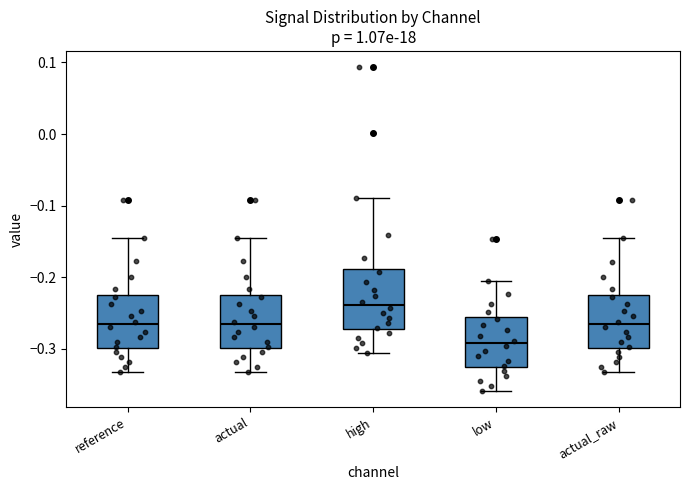

Comparing the boxes themselves (not the whiskers), which one is the tallest?

high